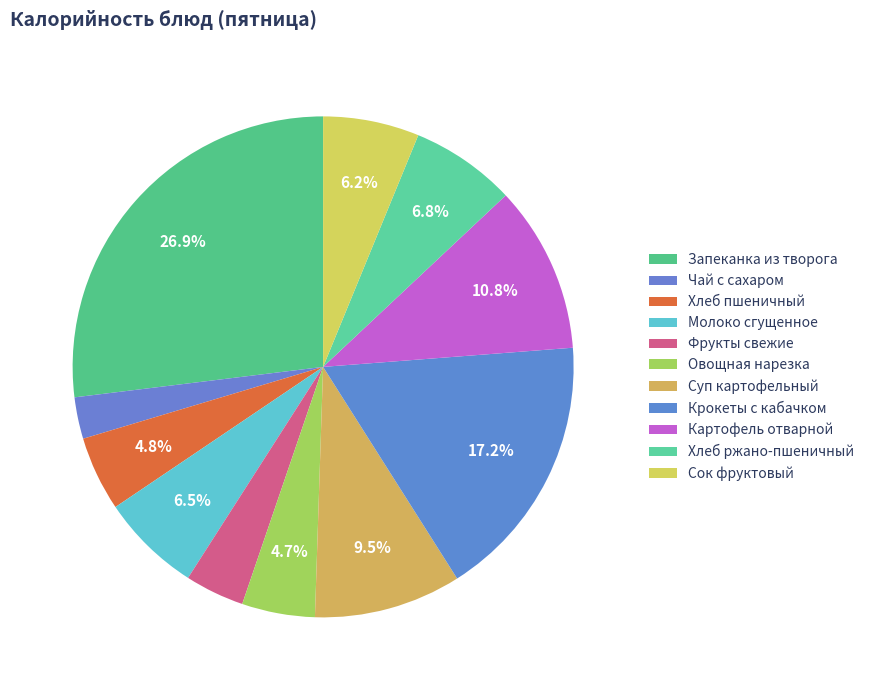

What percentage is the Запеканка из творога slice, to the nearest percent?

27%